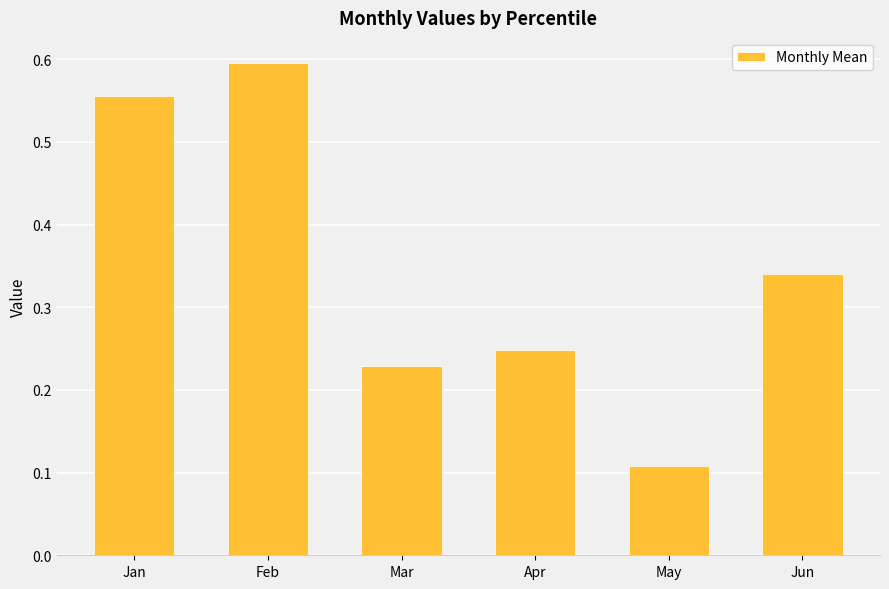

Which label corresponds to the largest value in the chart?

Feb